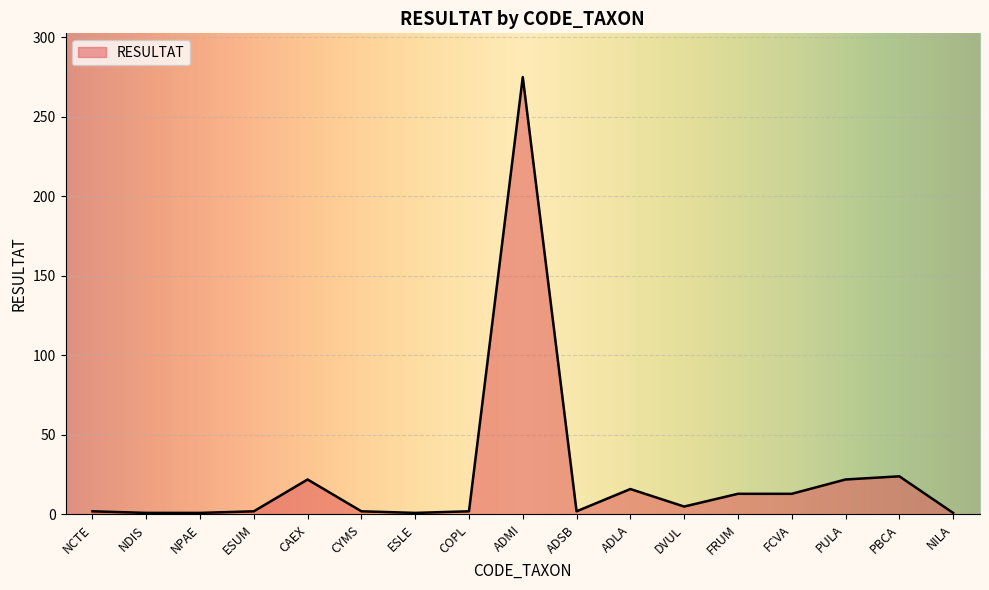

What is the difference between the maximum and minimum values?

274